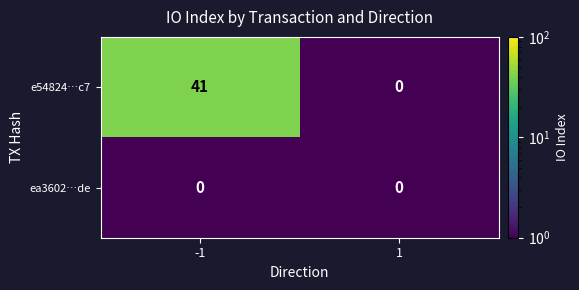

The value of e54824…c7 at -1 is 10. True or false?

False